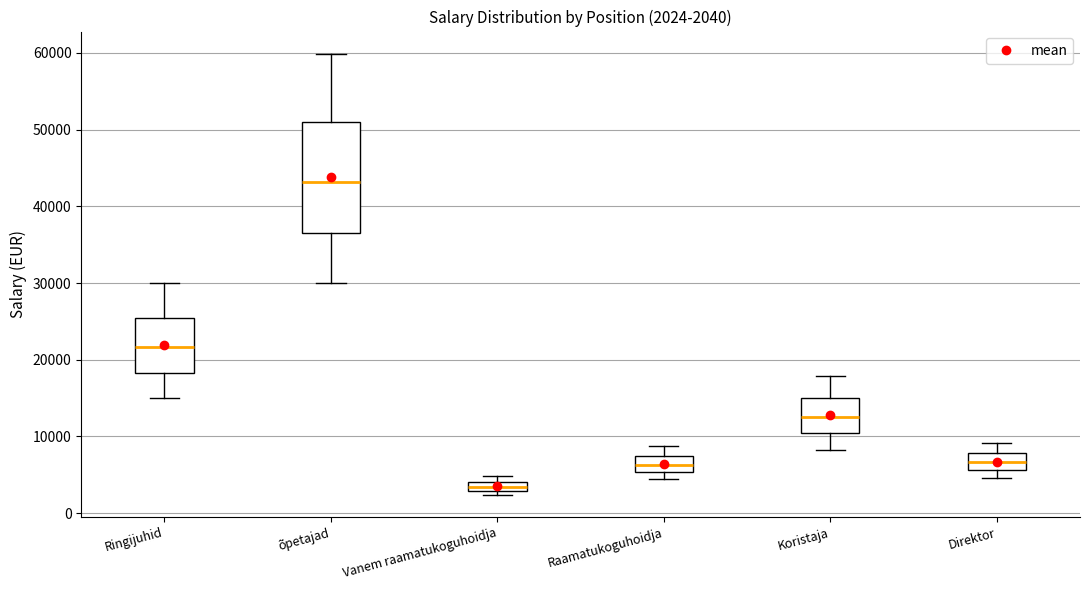

Which box's median line is the lowest?

Vanem raamatukoguhoidja